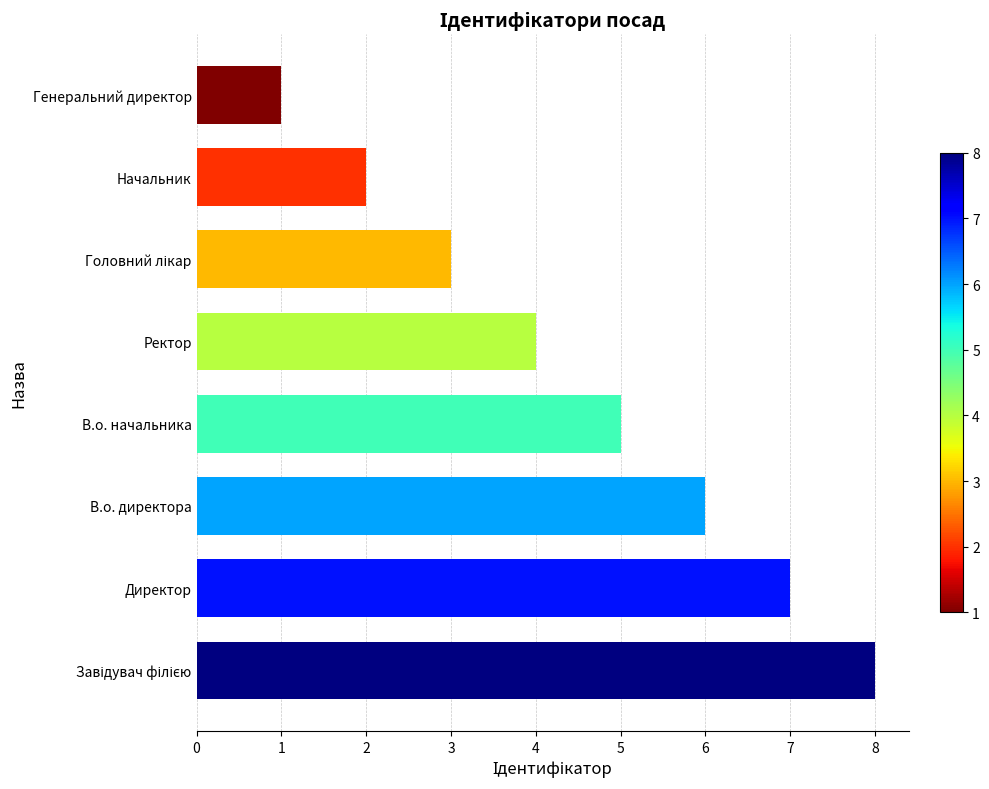

Approximately how many times larger is the value at Начальник compared to Директор?

0.3